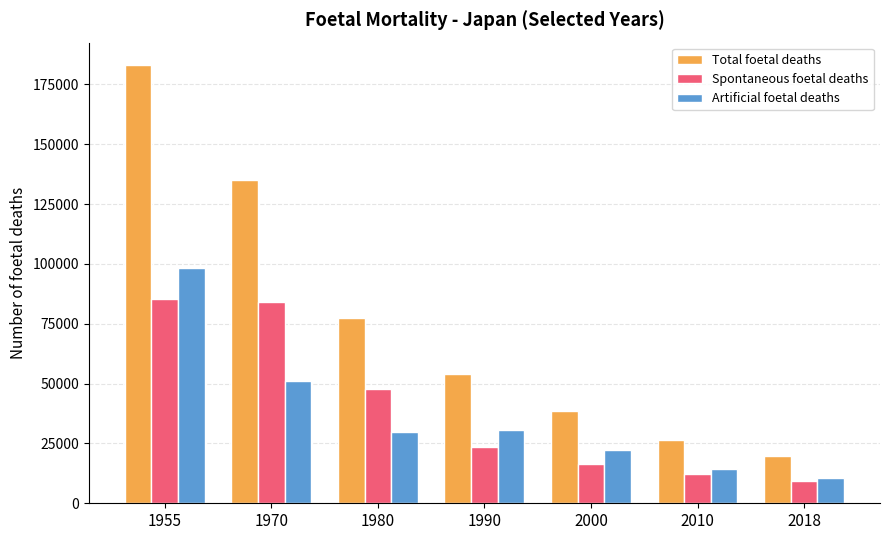

Which series has the largest range (max minus min)?

Total foetal deaths